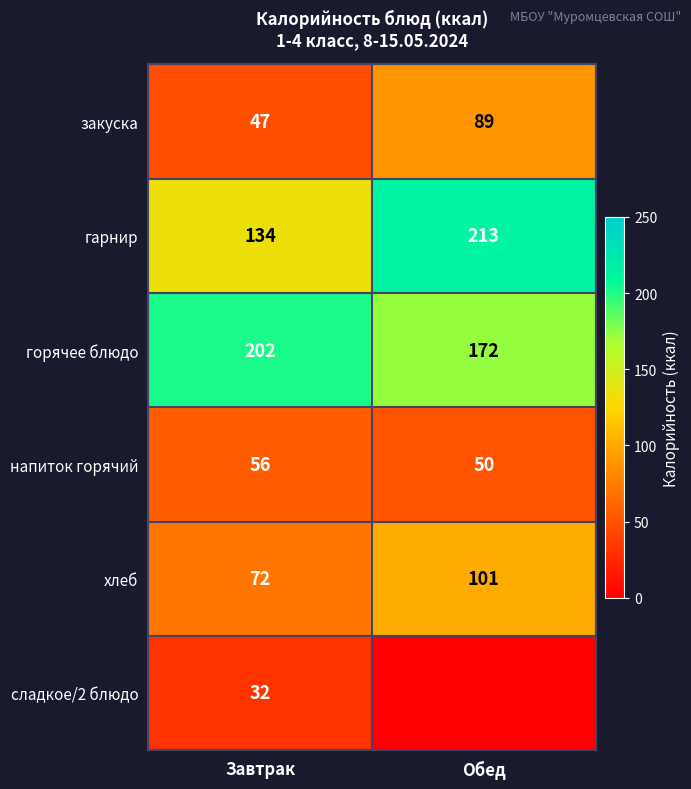

Which category has the highest value in the гарнир series?

Обед